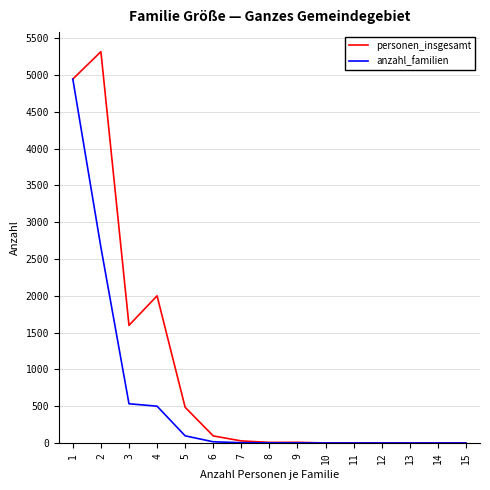

The value of anzahl_familien at 12 is 2570. True or false?

False